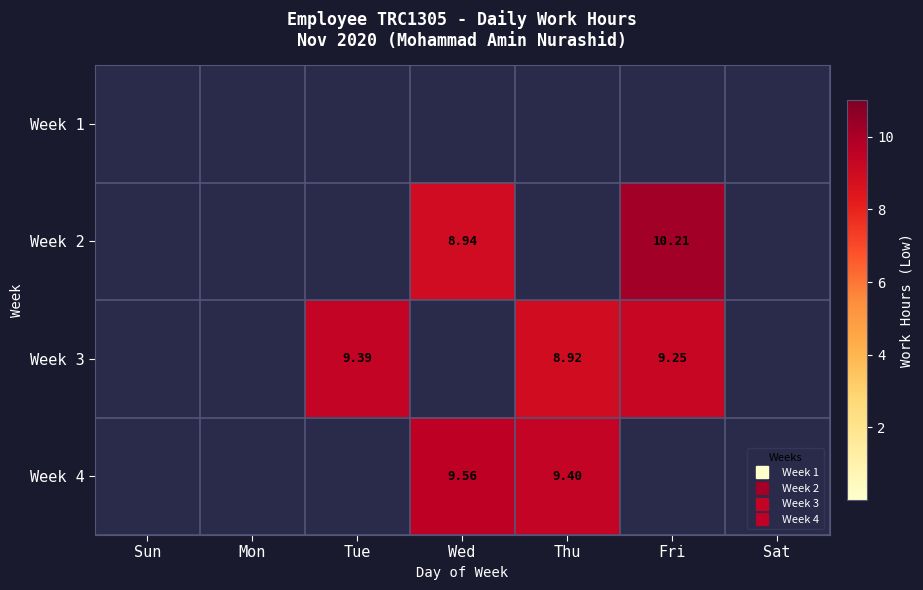

Rank the series at Fri from highest to lowest value.

Week 2, Week 3, Week 1, Week 4